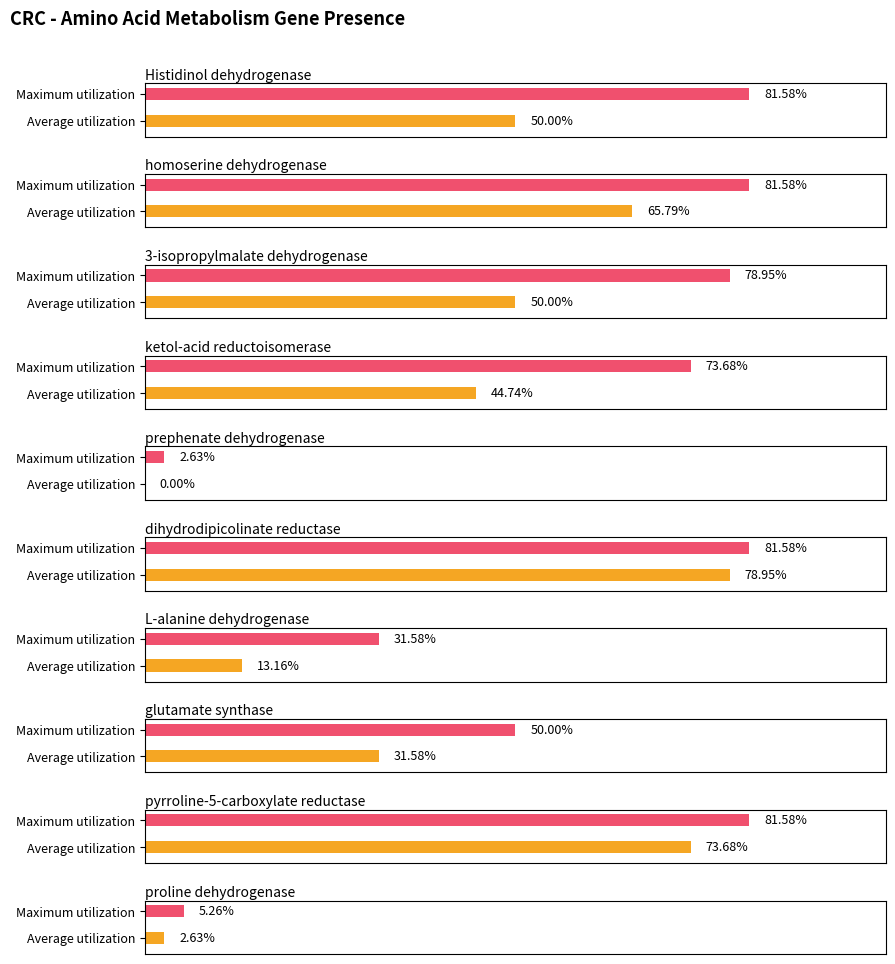

What is the average value of the Amino Acid Metabolism series?

0.4